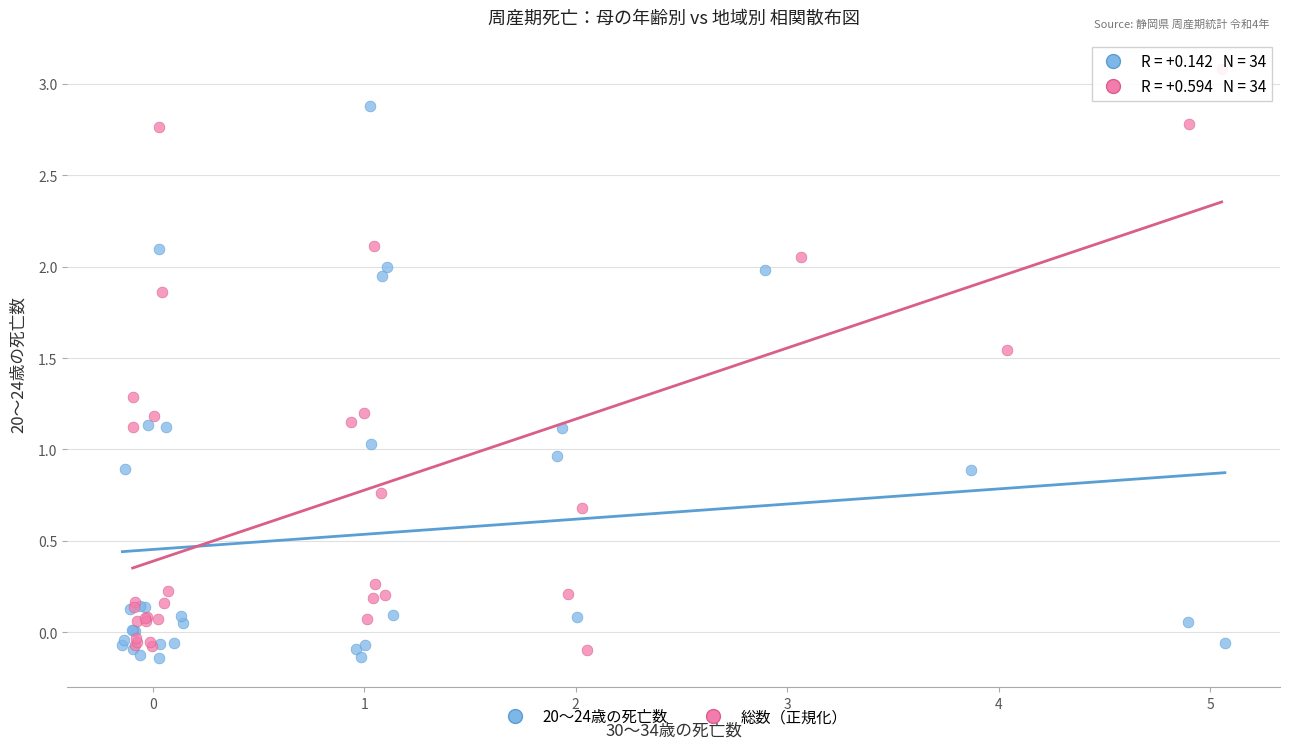

Which series reaches the maximum Y coordinate?

総数（正規化）